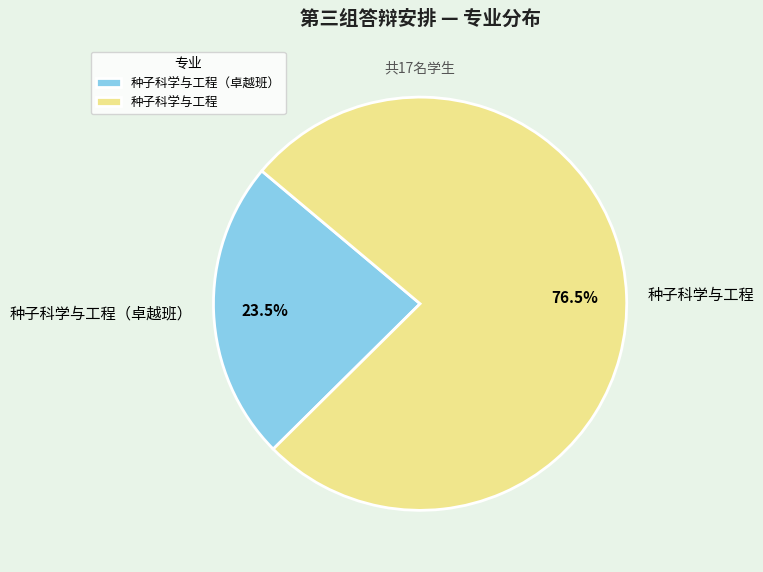

Is there any slice that represents more than half of the pie?

Yes